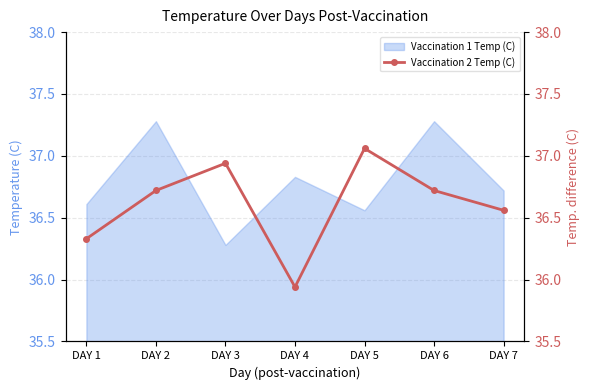

At which label does the data first exceed 36?

DAY 1